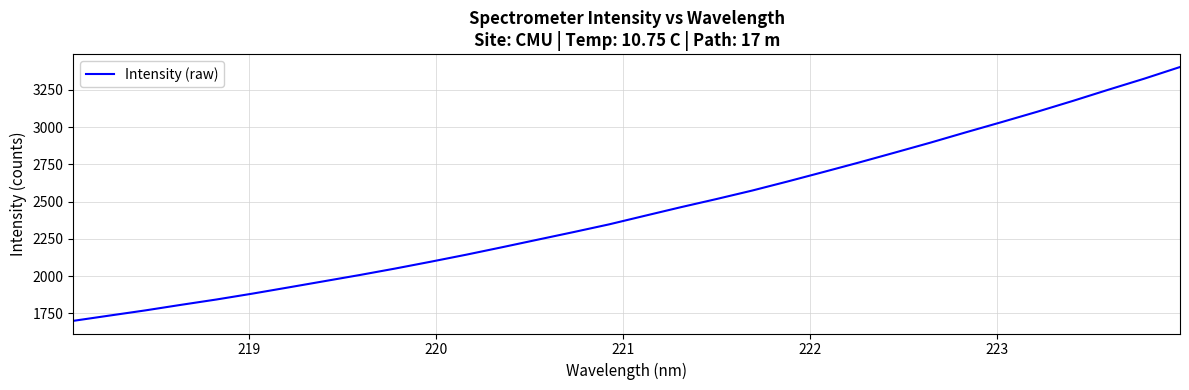

What is the difference between the maximum and minimum values?

1702.8